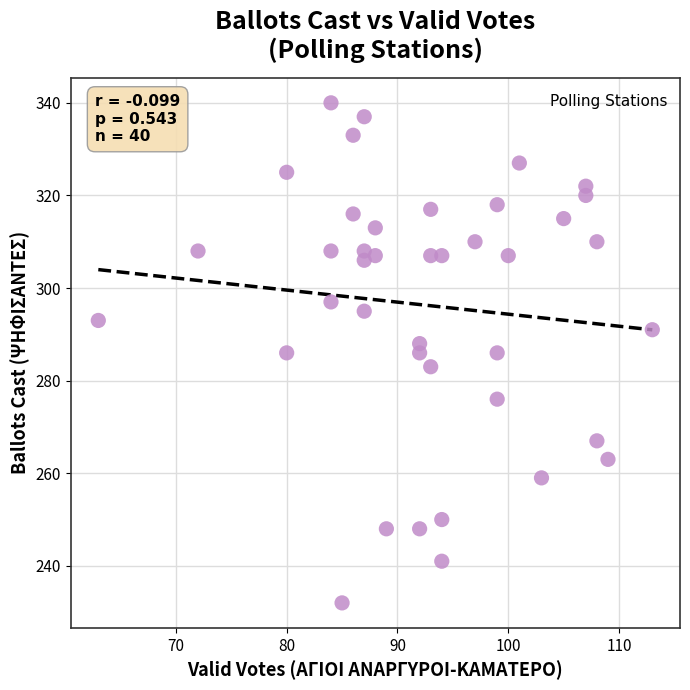

What is the range of X values (max minus min)?

50